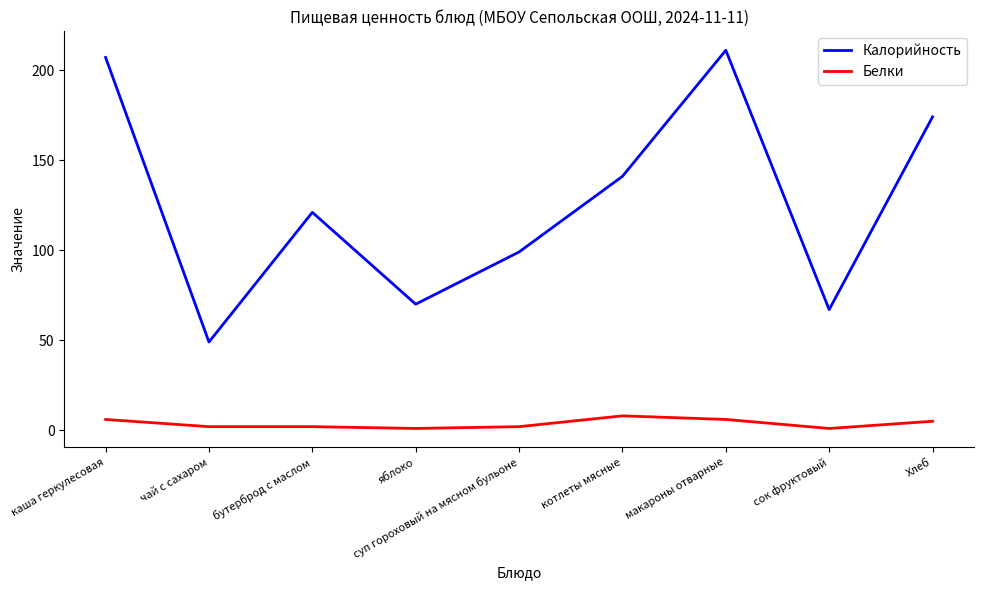

Where is Калорийность nearest to the value 130?

бутерброд с маслом